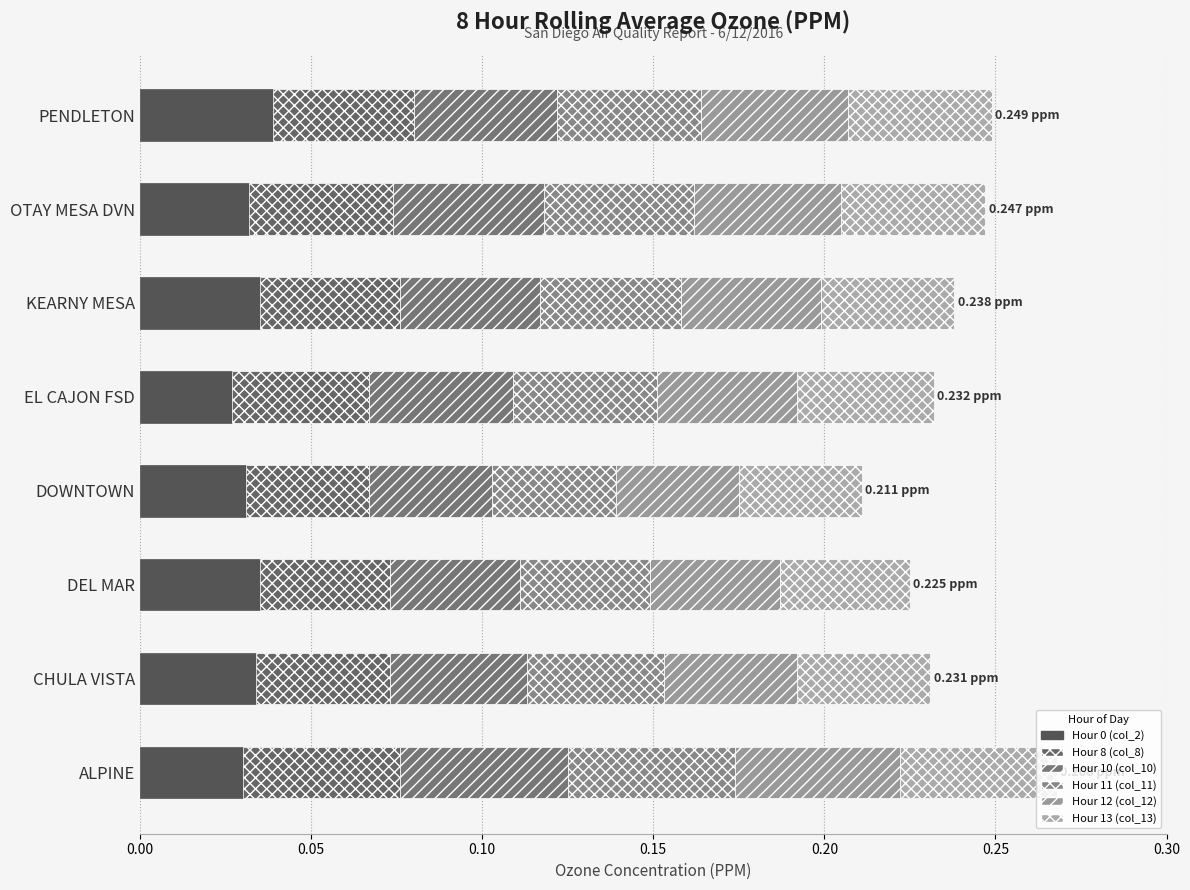

Count the number of data series in this chart.

6